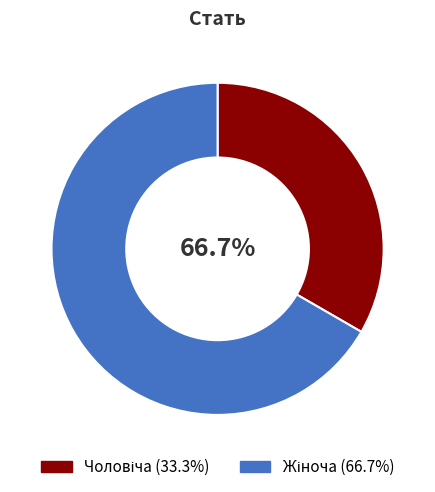

Rank the categories by value from lowest to highest.

Чоловіча, Жіноча